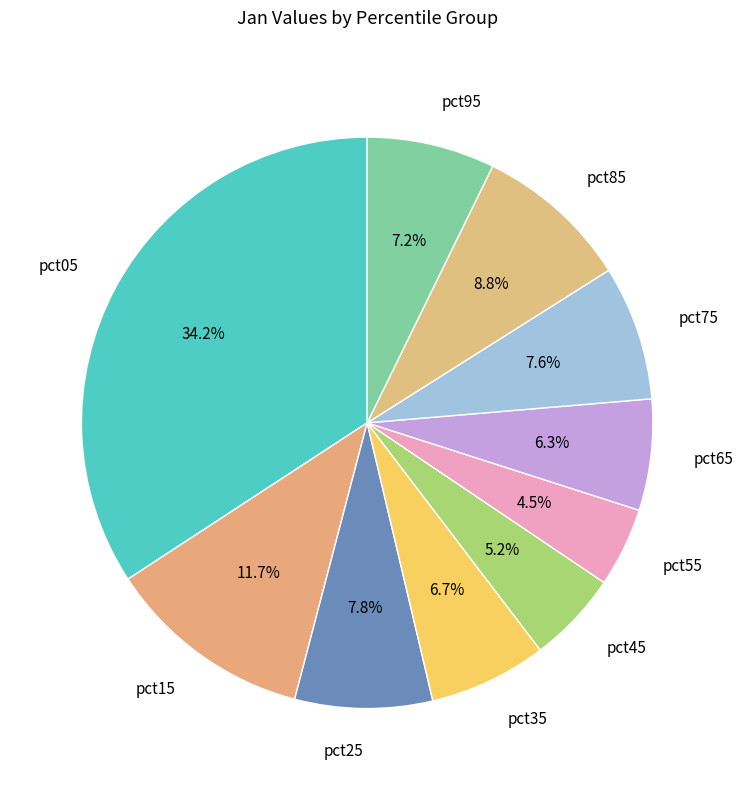

Is pct15 the majority of the pie?

No